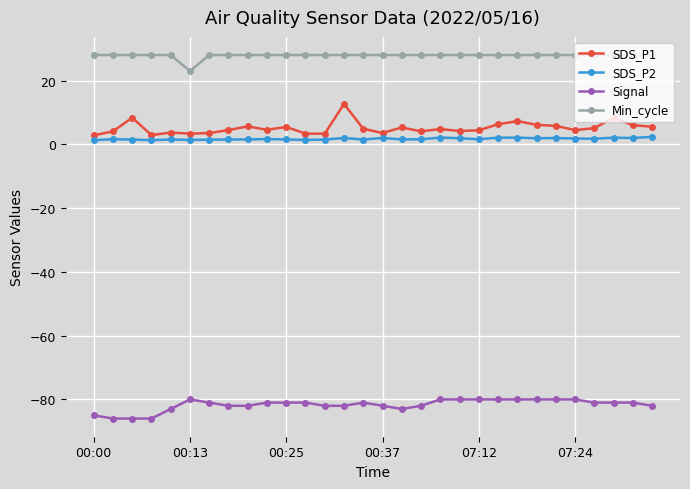

What are all the series names shown in the legend?

SDS_P1, SDS_P2, Signal, Min_cycle